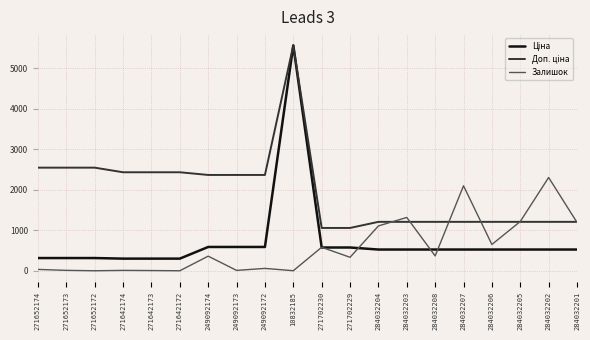

What is the difference between the highest and lowest values at 284032207?

1570.8